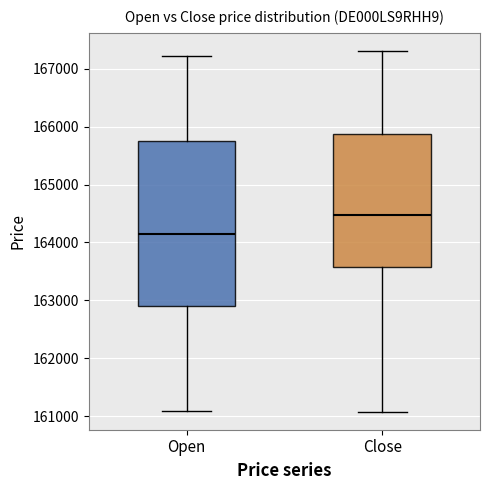

Which box is the tallest, from its lower edge to its upper edge?

Open